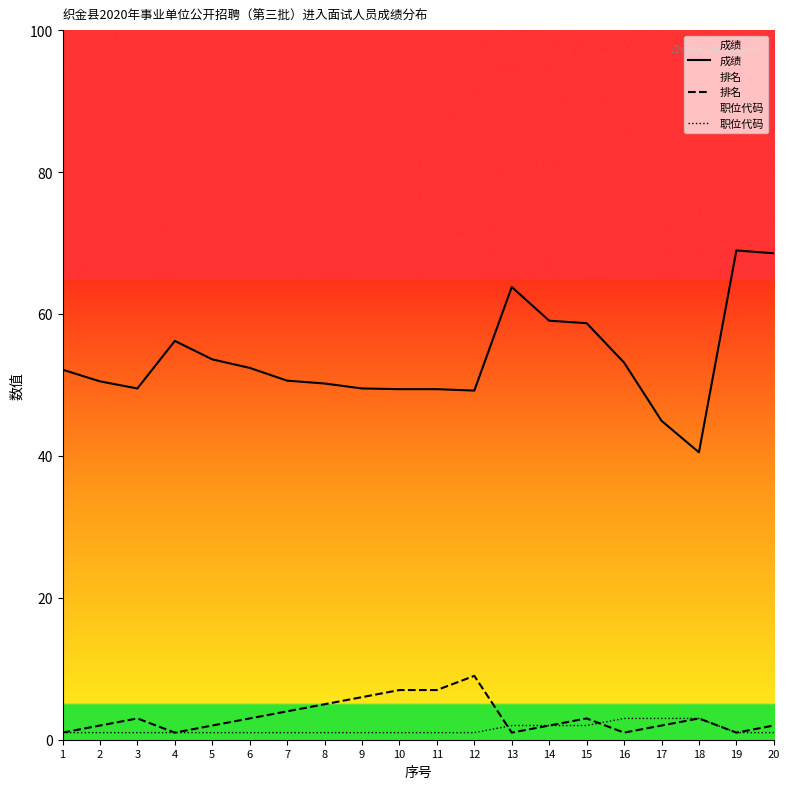

The value of 职位代码 at 2 is 1.0. True or false?

True